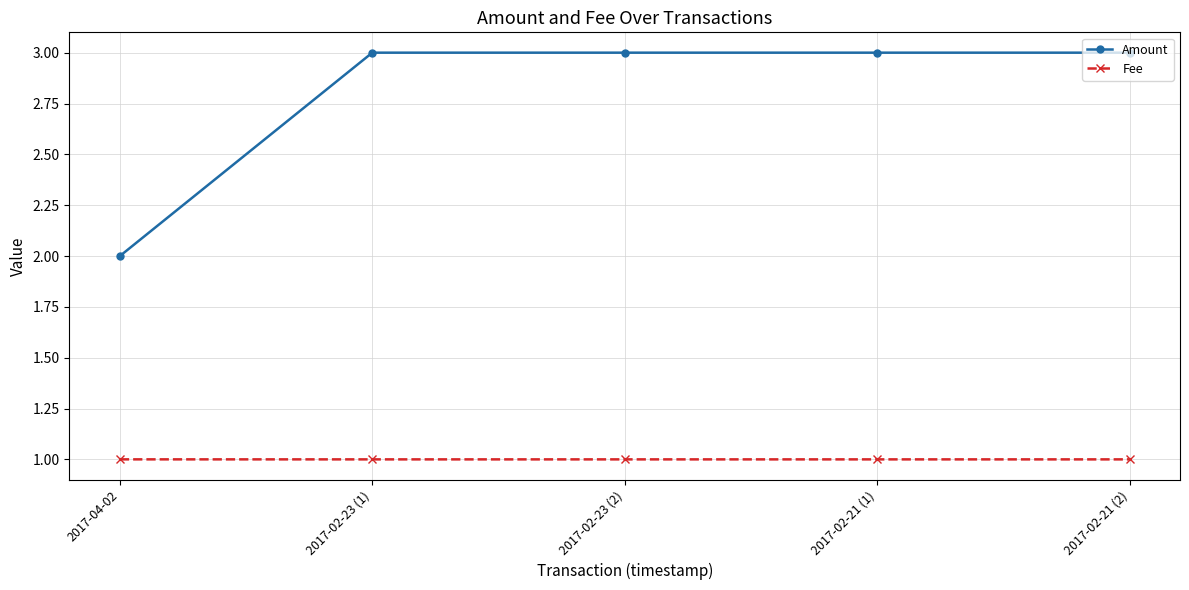

What is the total value across all series at 2017-02-23 (2)?

4.0